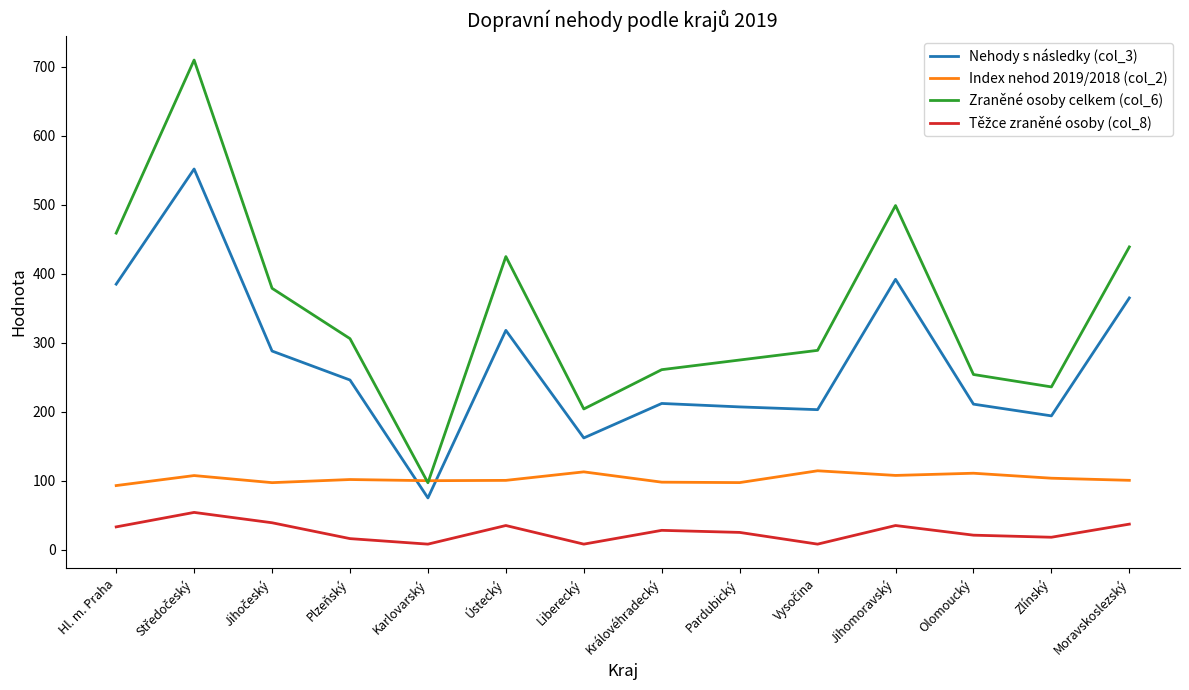

What is the spread (max minus min) of values at Moravskoslezský?

402.0